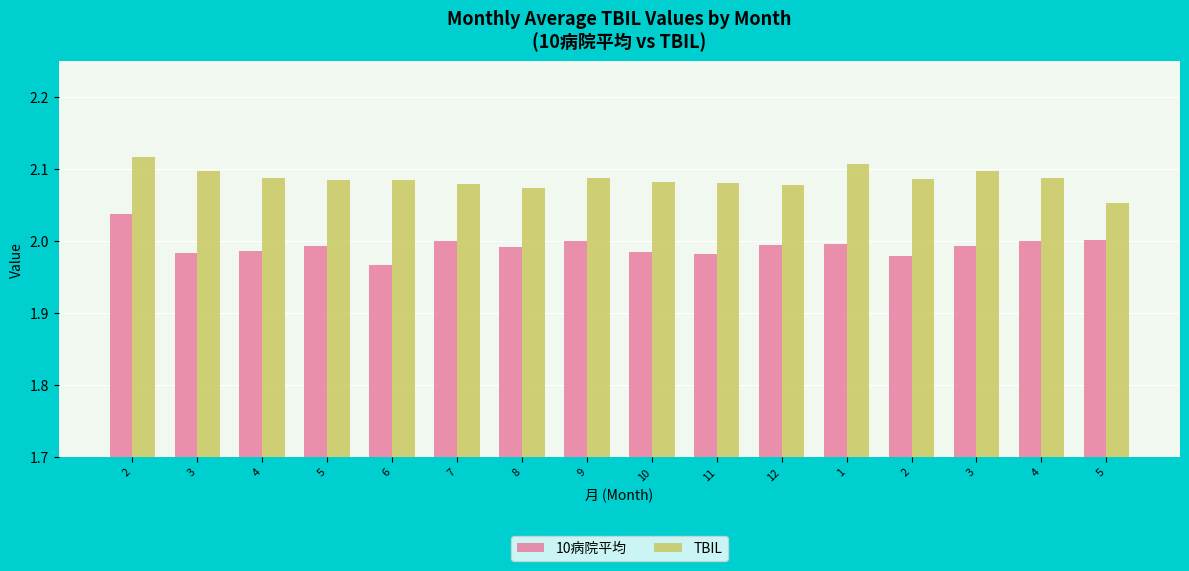

List the series in order of their overall mean, lowest first.

10病院平均, TBIL